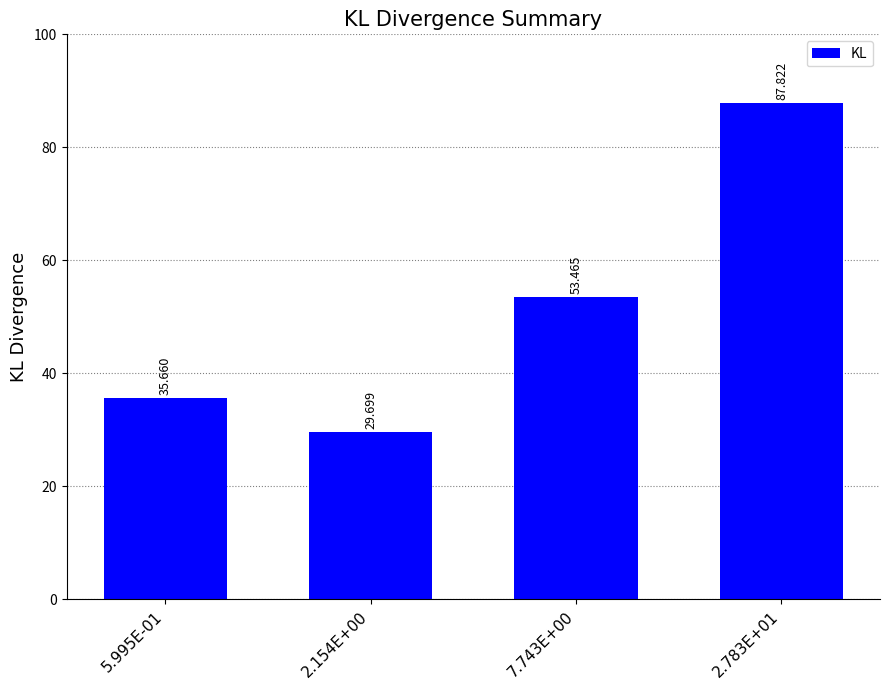

What is the sum of all values?

206.6